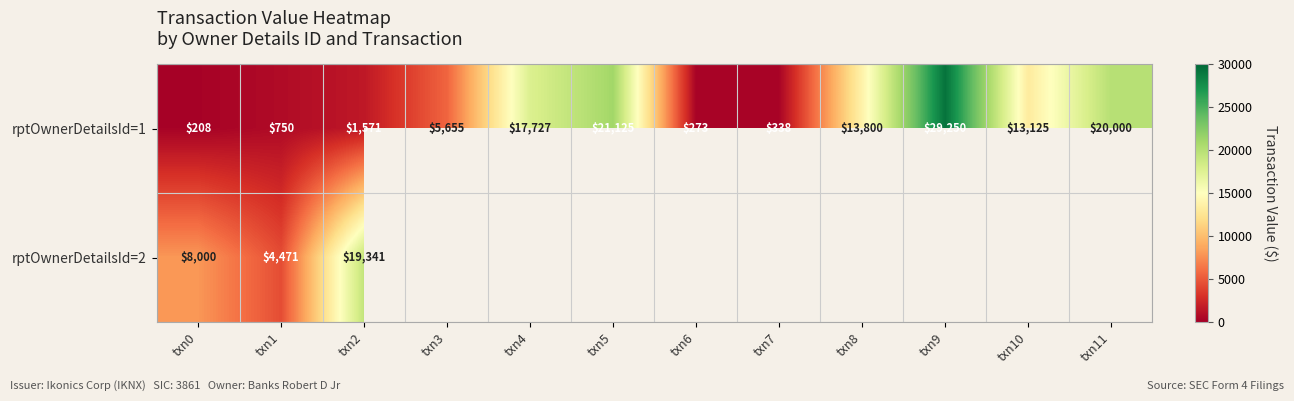

True or false: rptOwnerDetailsId=1 has a value of 13800 at txn8.

True